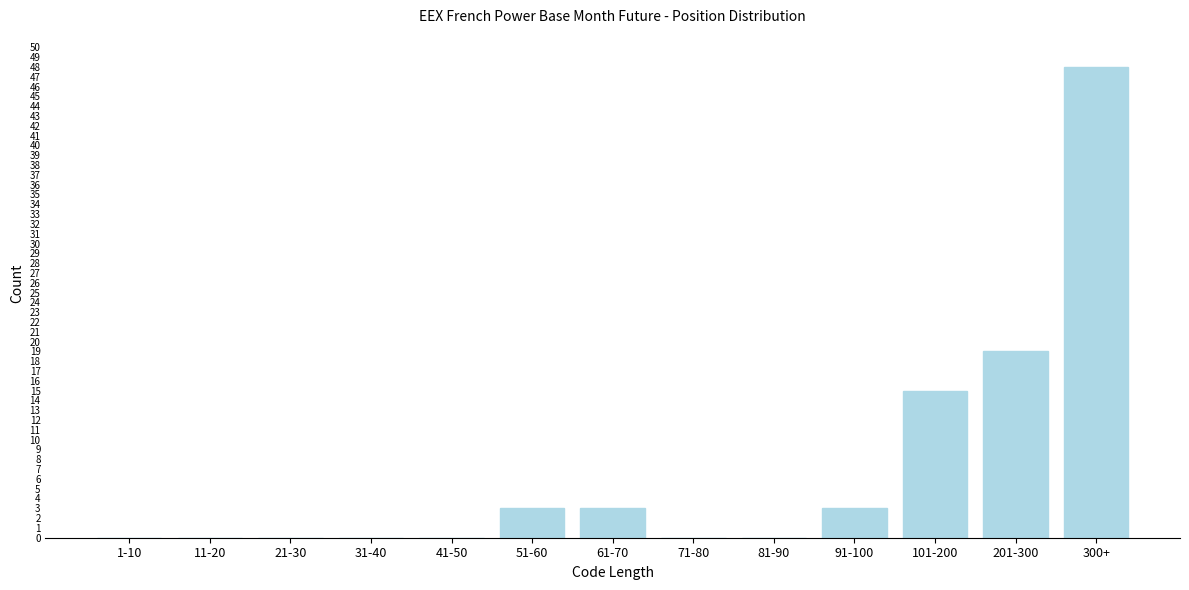

Reading right to left, what are all the values shown in this chart?

300+=48	201-300=19	101-200=15	91-100=3	81-90=0	71-80=0	61-70=3	51-60=3	41-50=0	31-40=0	21-30=0	11-20=0	1-10=0